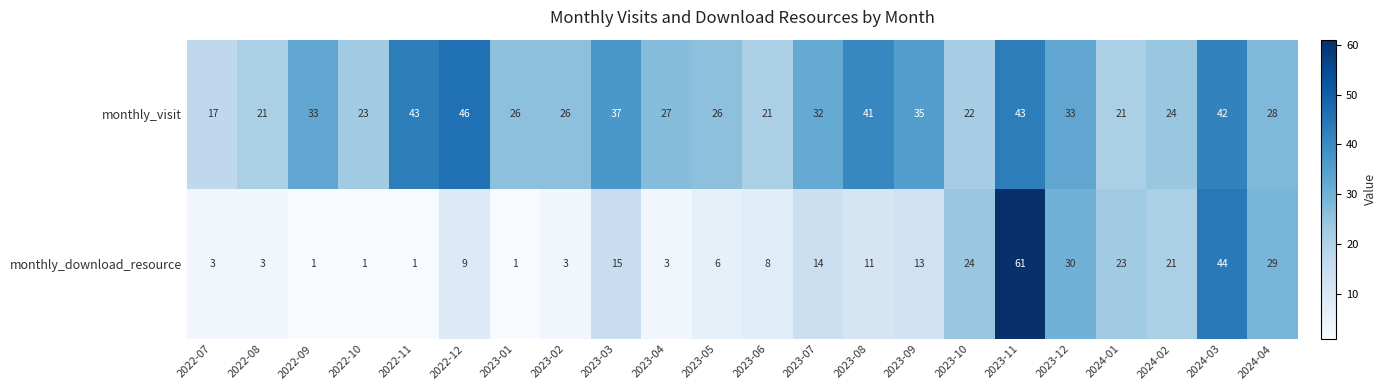

Rank the series at 2023-05 from lowest to highest value.

monthly_download_resource, monthly_visit